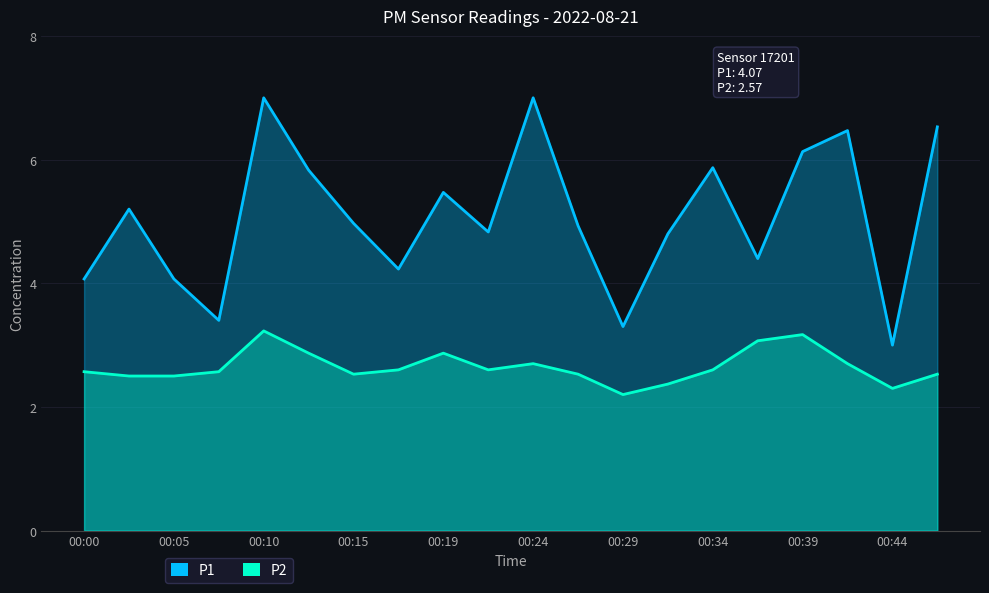

Between 00:02 and 00:22, which series saw the biggest shift?

P1